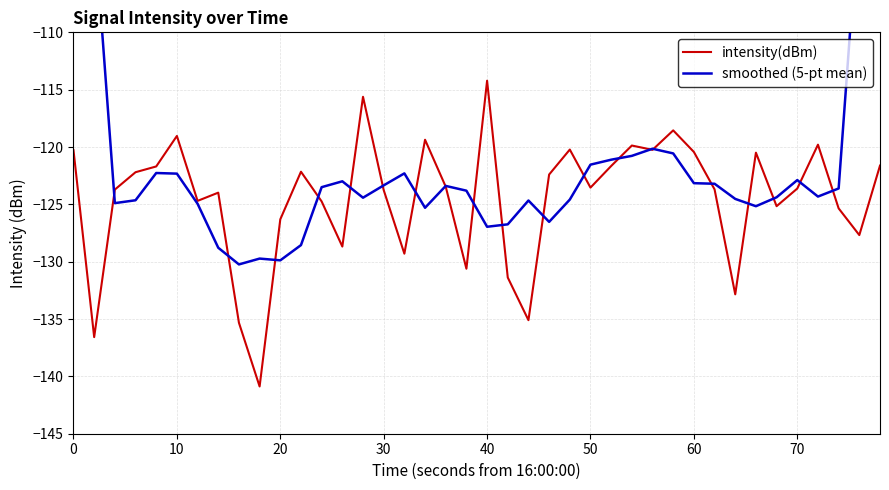

How many interior local peaks does the smoothed (5-pt mean) series have?

8